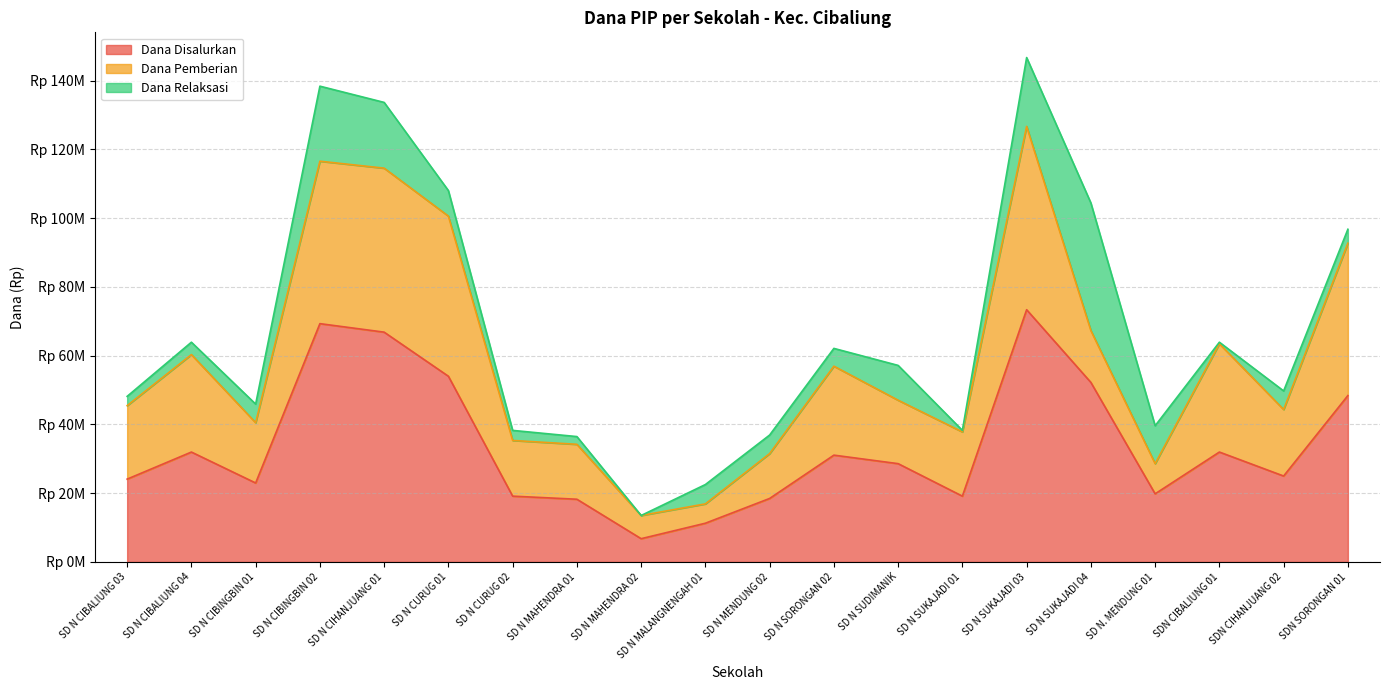

At which label does Dana Disalurkan first exceed 28575000?

SD N CIBALIUNG 04